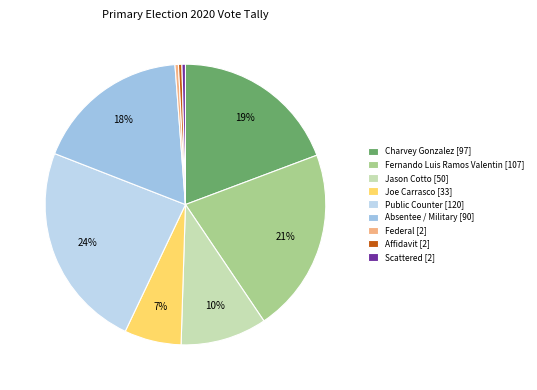

To the nearest percent, what is the average slice percentage?

11%